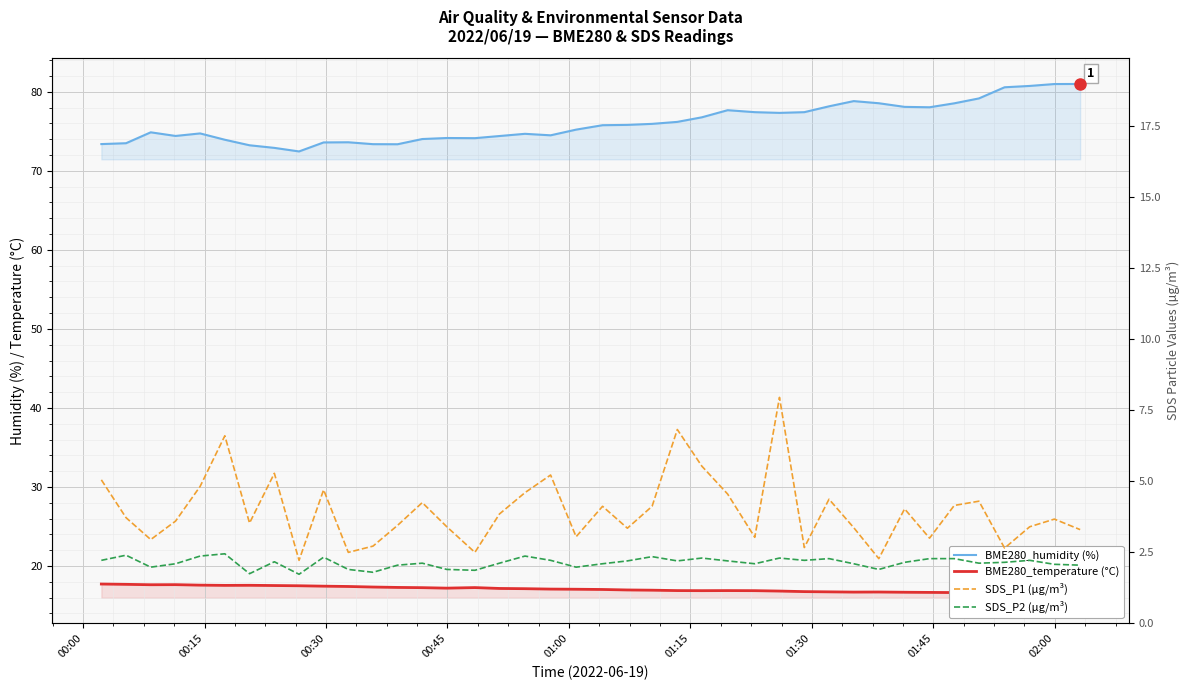

How many series are shown in this chart?

4